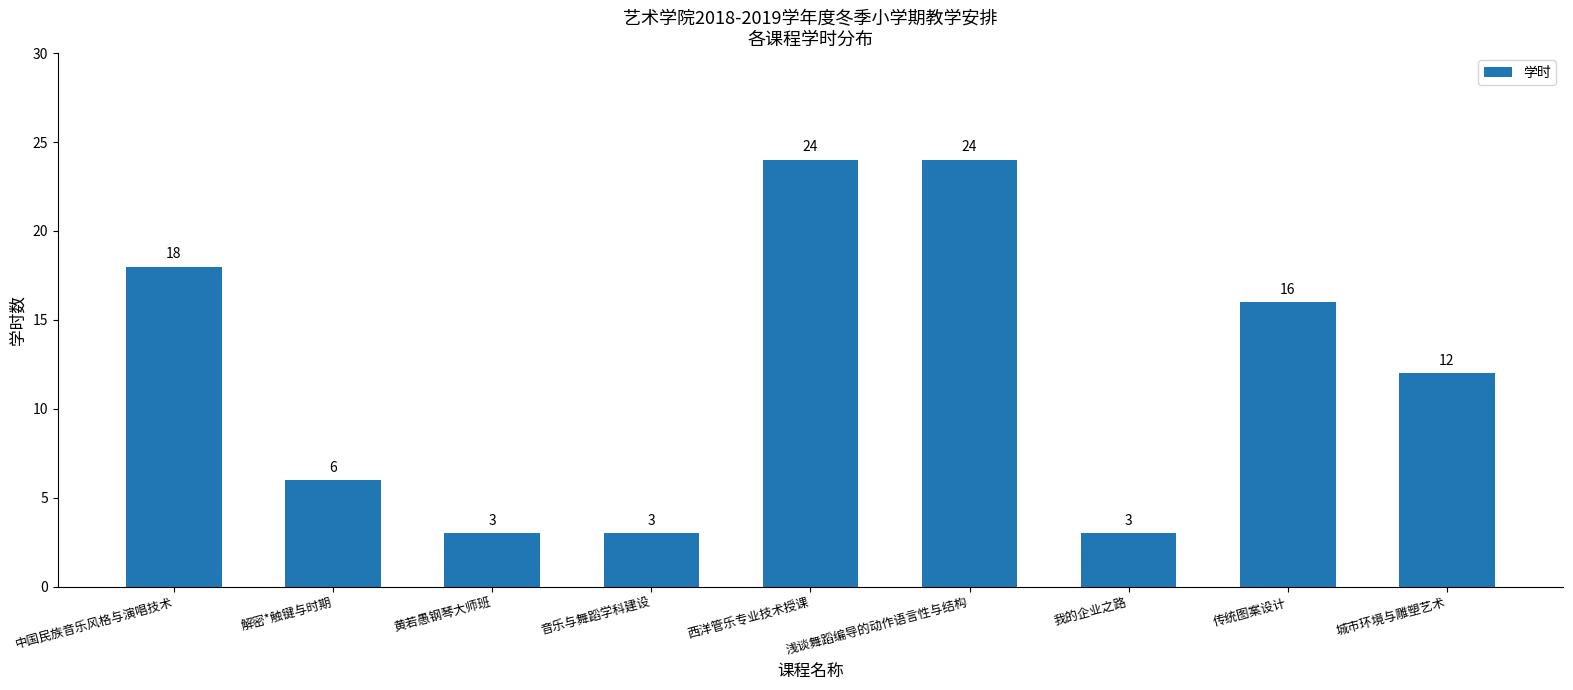

The value at 音乐与舞蹈学科建设 is 4. True or false?

False